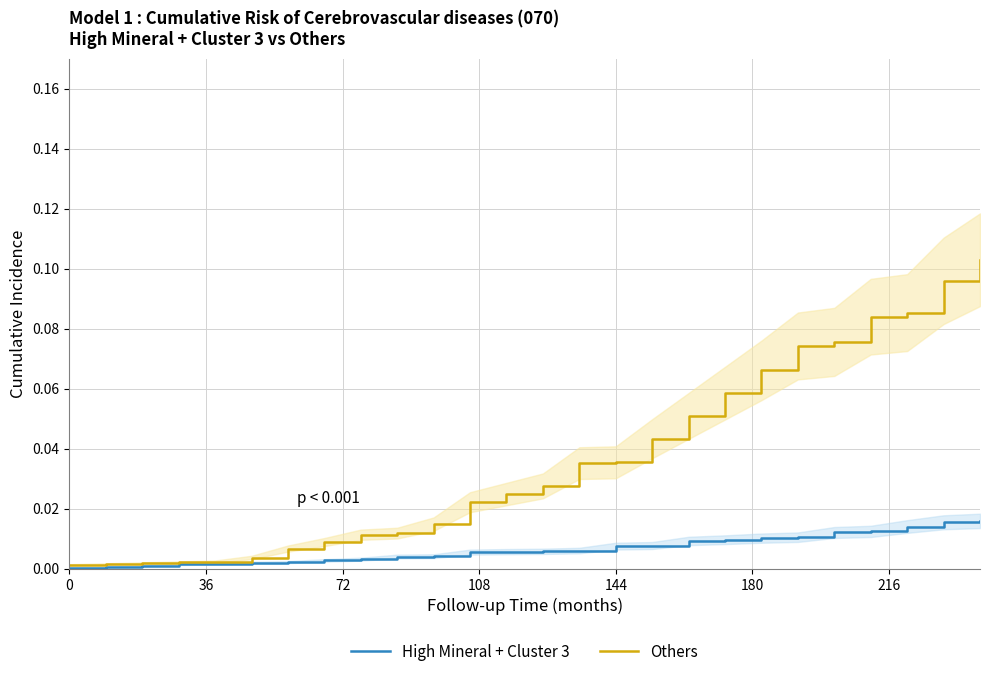

Does the chart display data point markers on the line(s)?

No